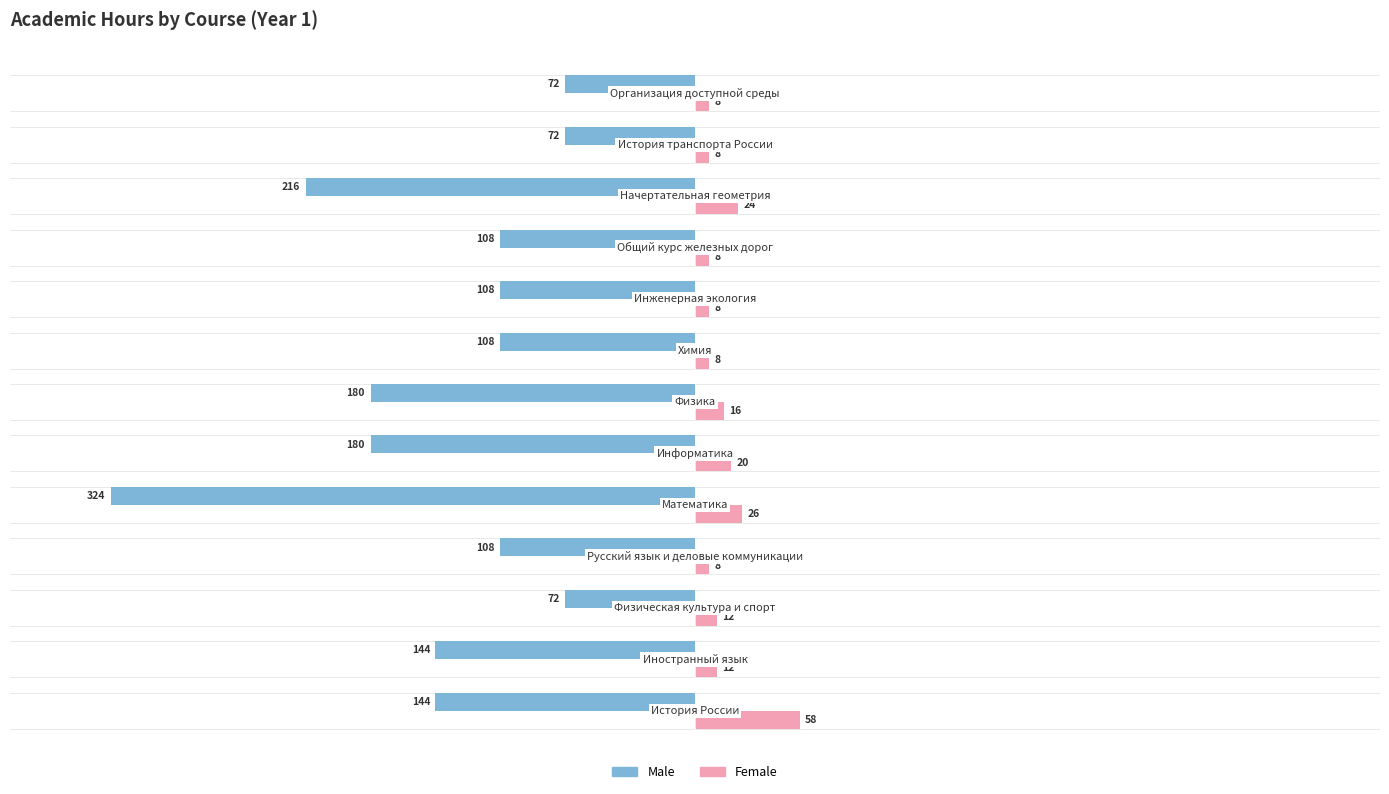

What are all the series names shown in the legend?

Male, Female